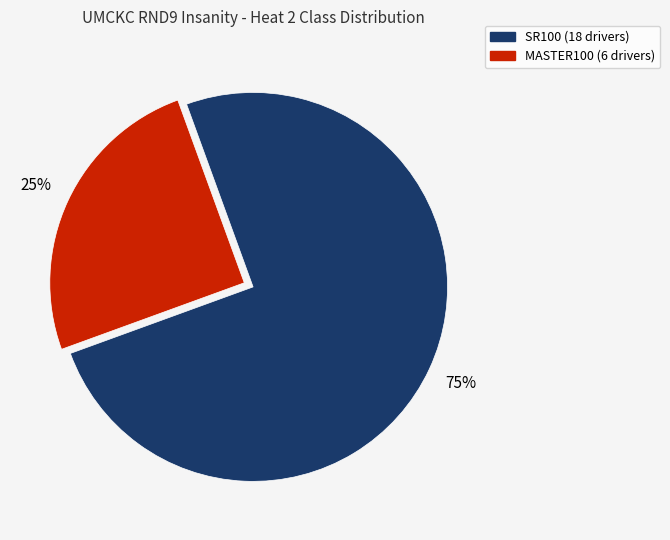

Is there any slice that represents more than half of the pie?

Yes